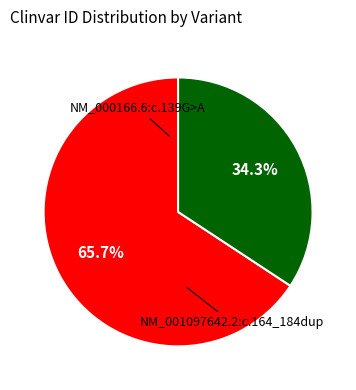

How many segments does this pie chart have?

2